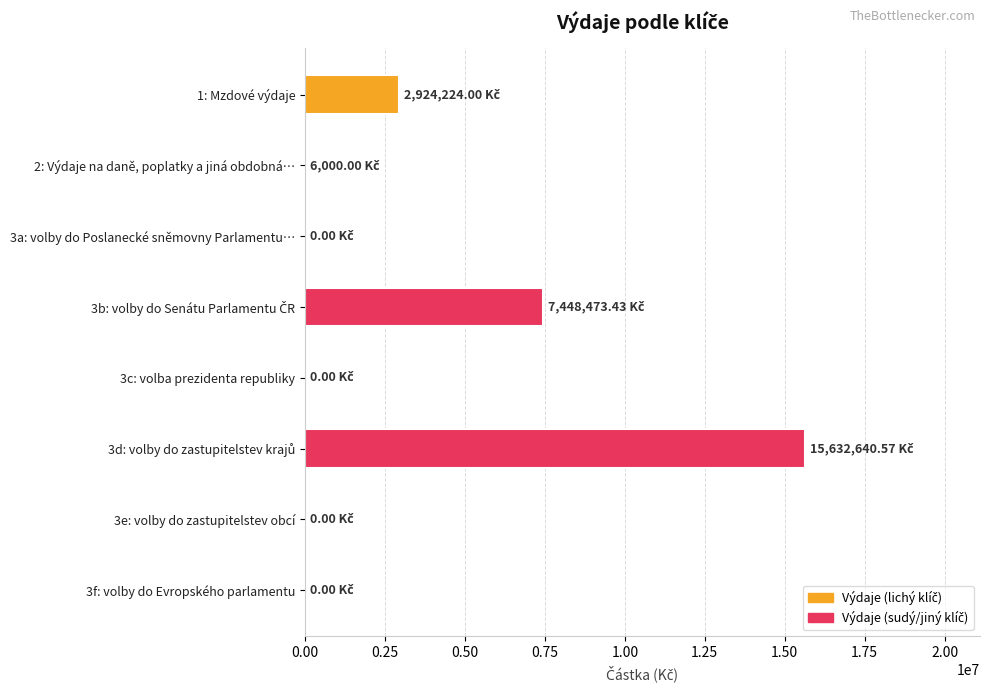

What is the sum of all values?

26011338.0